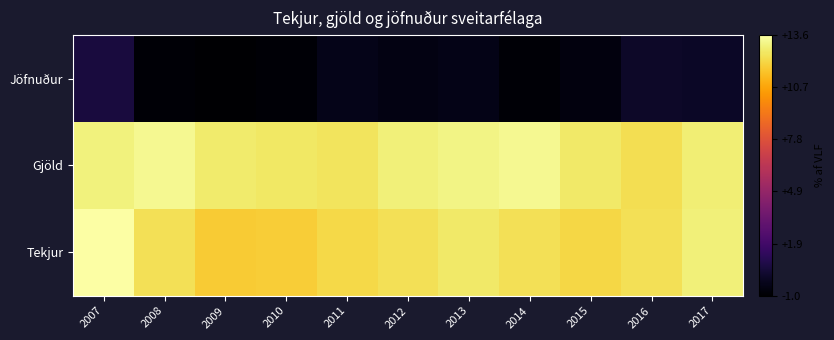

Count the number of categories in the chart.

11